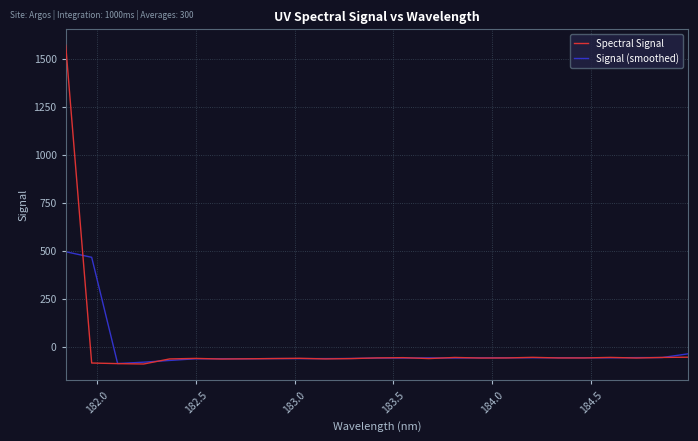

Rank the series by their maximum value, from lowest to highest.

Signal (smoothed), Spectral Signal